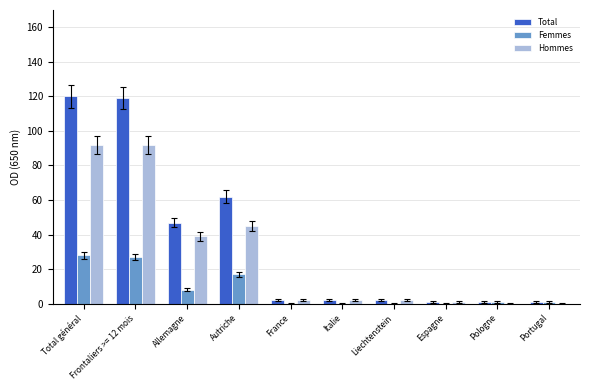

How many groups of bars are there?

10